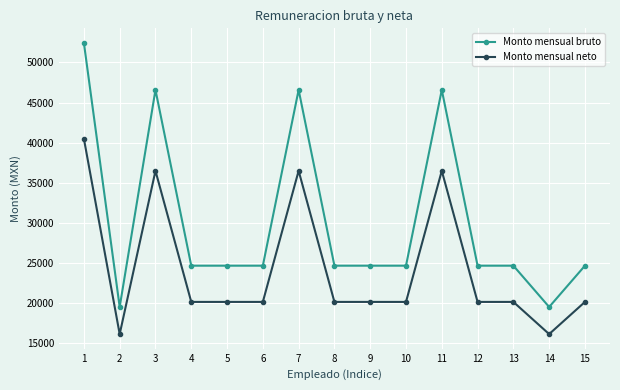

What is the difference between the highest and lowest values at 5?

4514.1